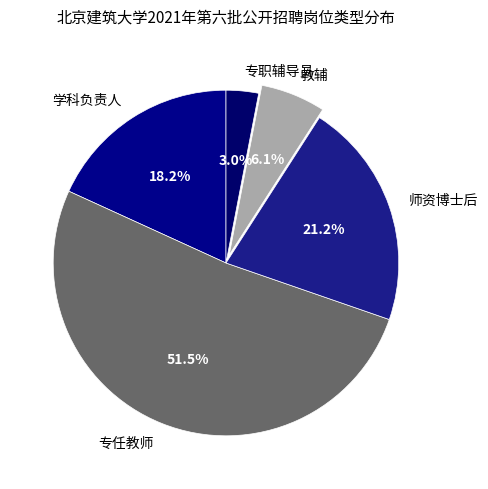

What portion of the pie excludes 专任教师?

48.5%